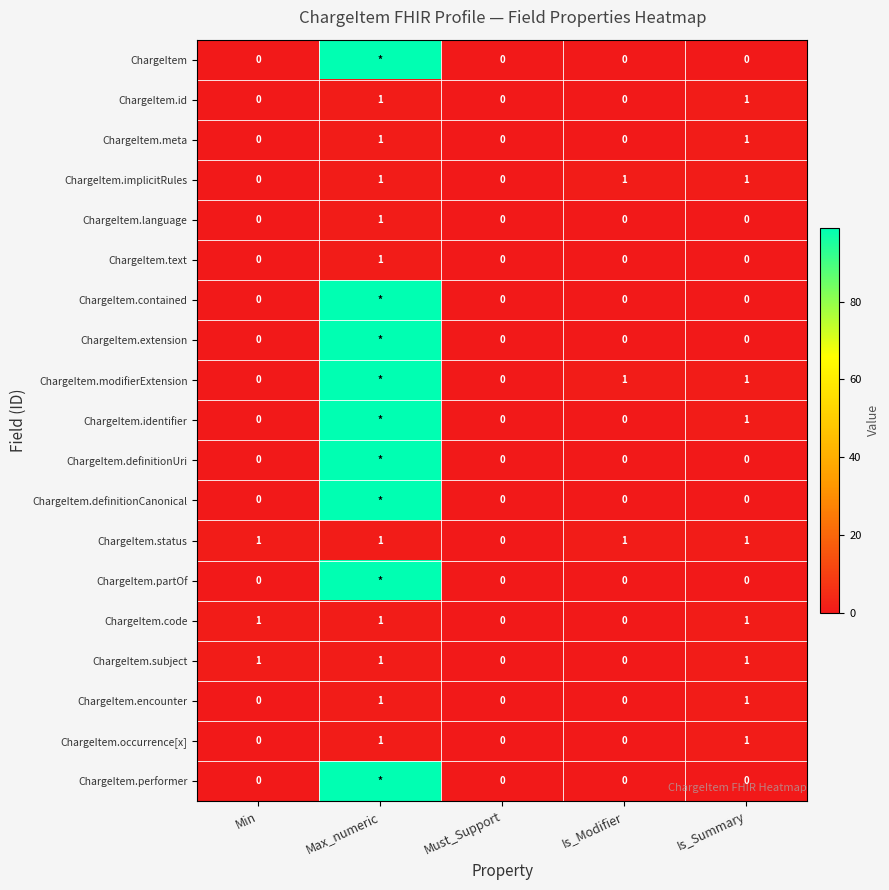

Is it true that ChargeItem.text equals 2 at Max_numeric?

False